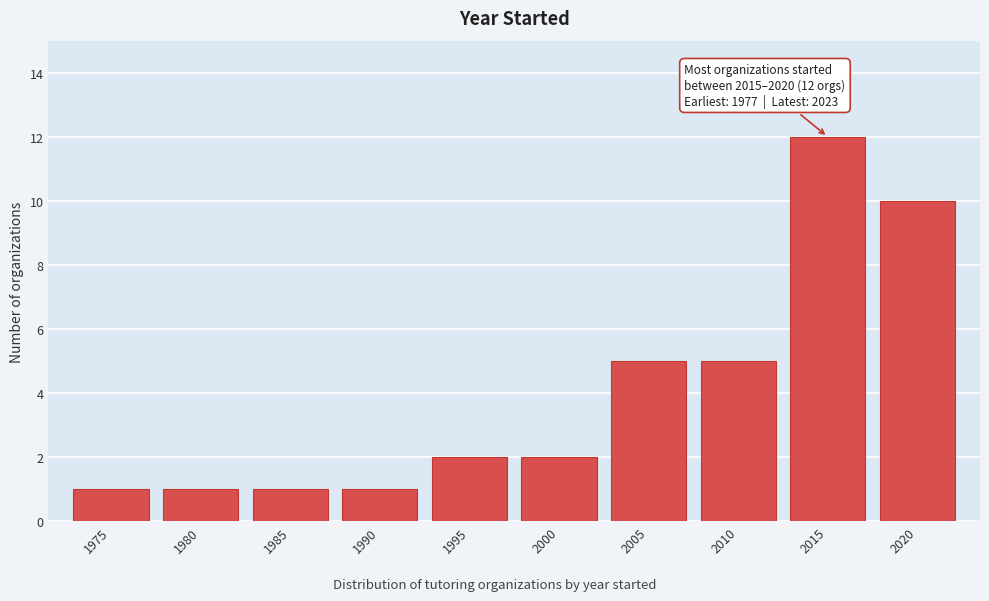

Reading left to right, extract all data points from this chart.

1	1	1	1	2	2	5	5	12	10